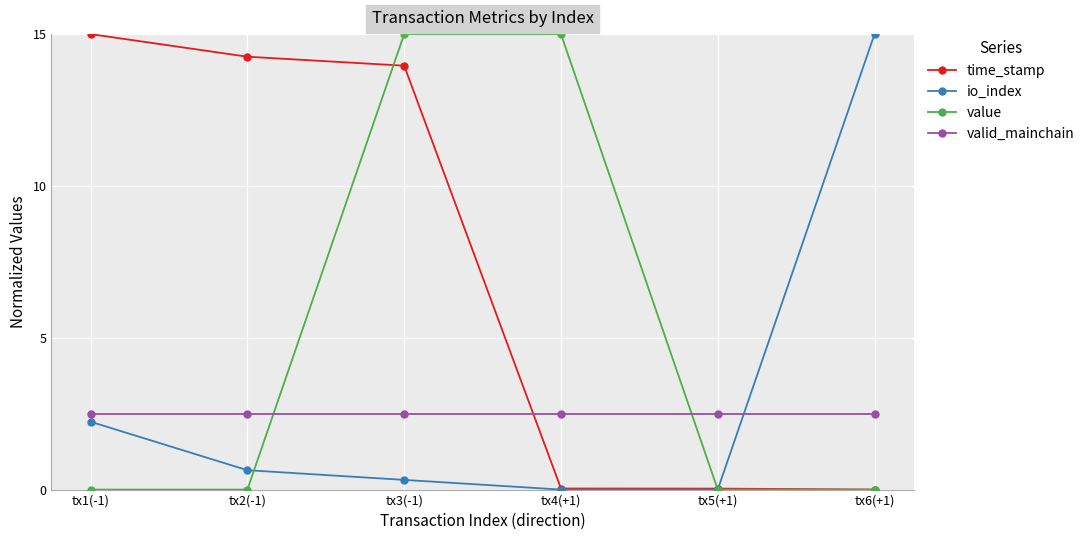

True or false: time_stamp has a value of 15.0 at tx1(-1).

True